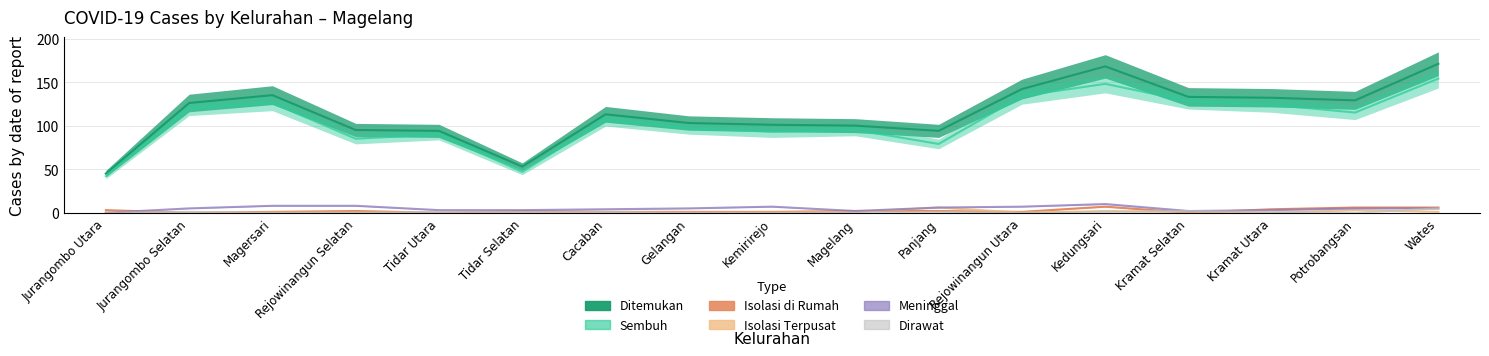

Which label corresponds to the smallest value in the chart?

Jurangombo Utara